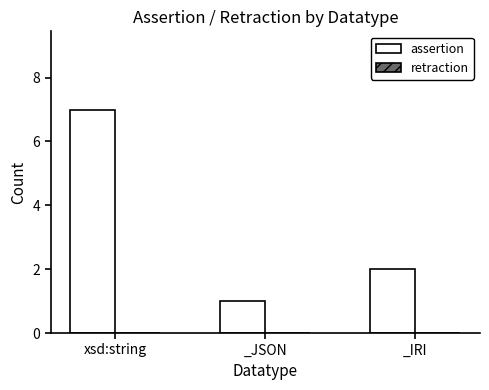

What is the sum of the values at xsd:string and _IRI?

9